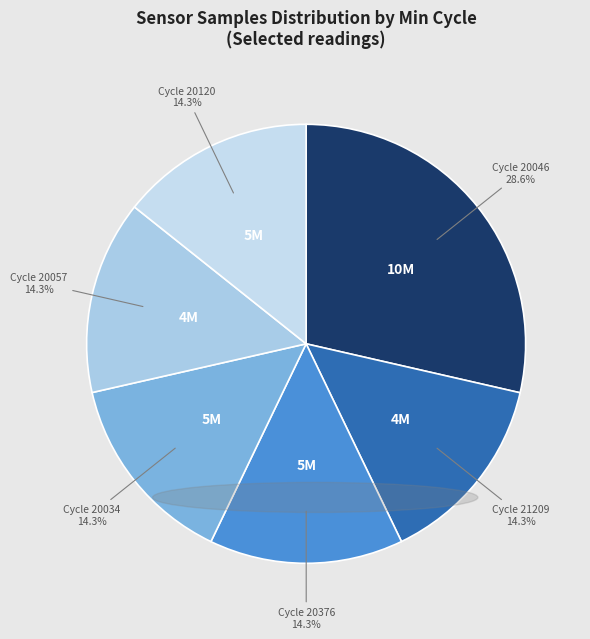

Count the number of slices in the pie.

6